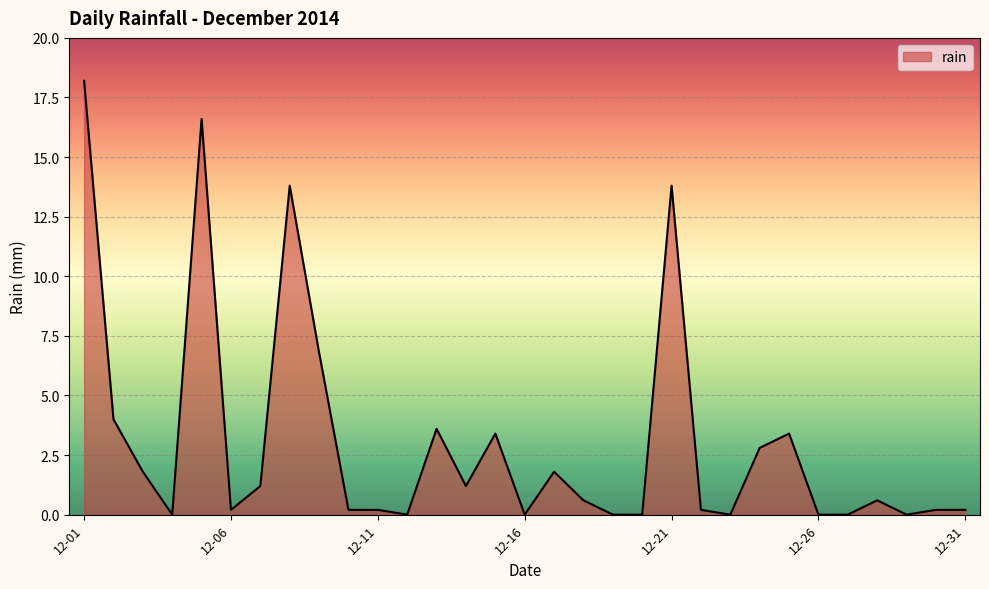

What is the maximum value shown in the chart?

18.2